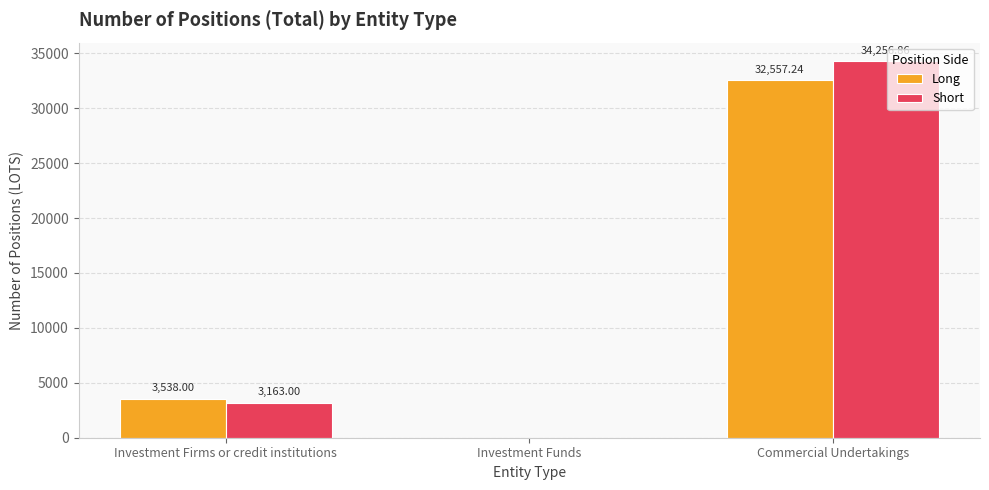

Between Investment Funds and Commercial Undertakings, which series saw the biggest shift?

Short